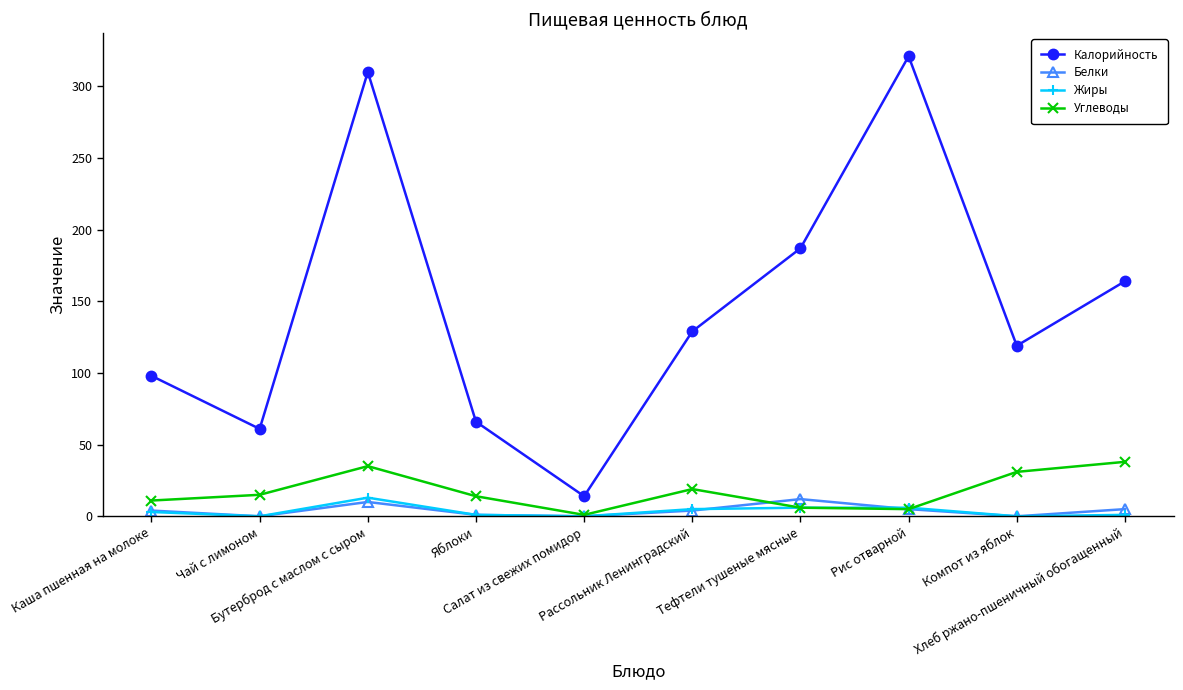

Which series has the largest total across all categories?

Калорийность